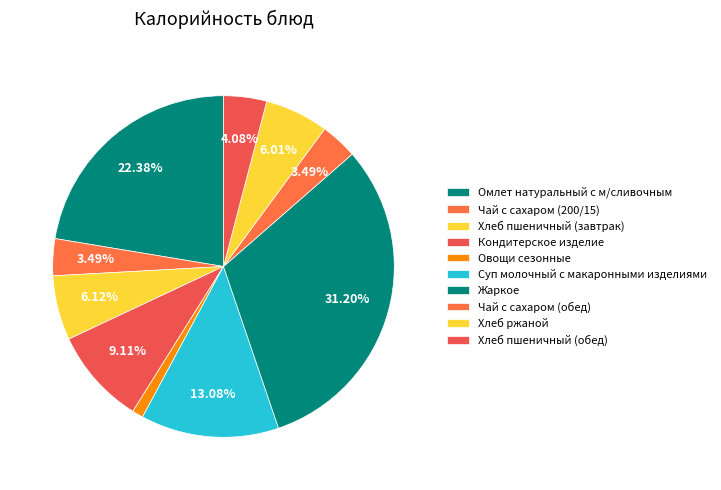

How many slices are in this pie chart?

10